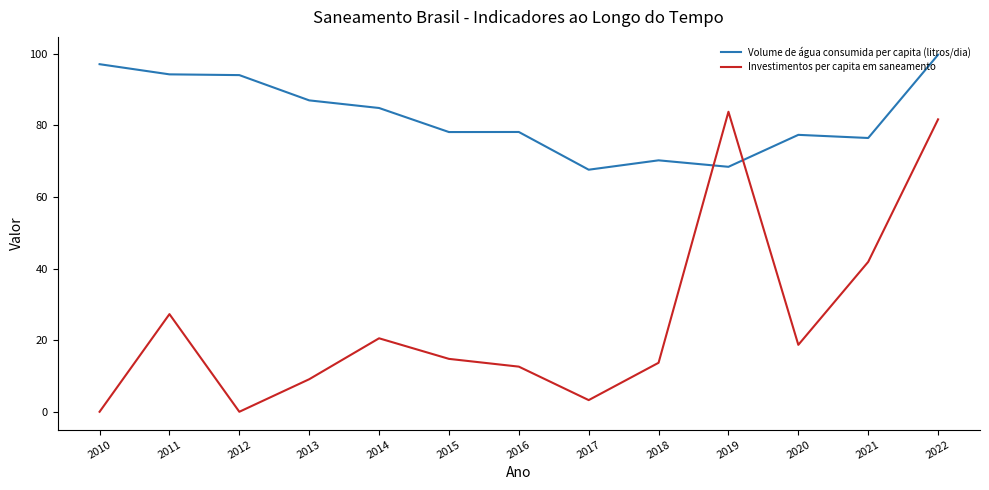

What is the difference between the Volume de água consumida per capita (litros/dia) values at 2015 and 2018?

7.9